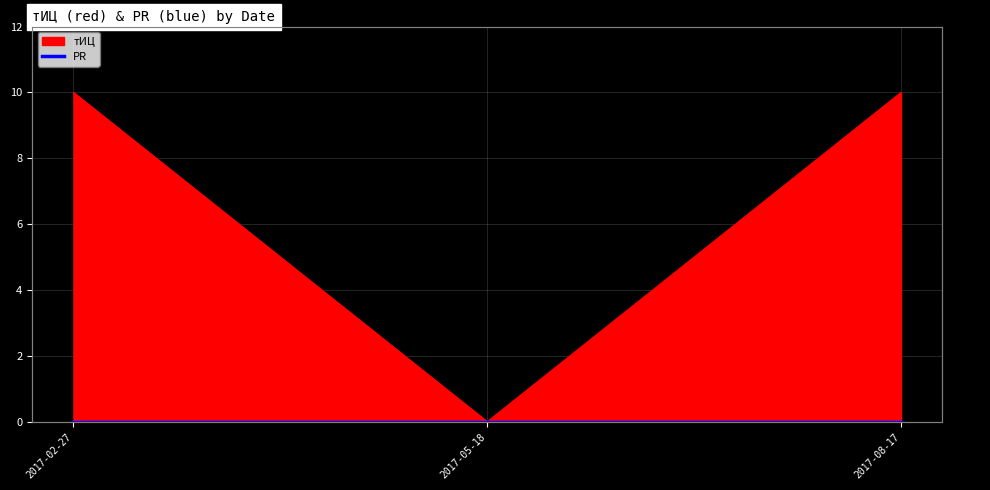

Reading right to left, list all the values displayed in this chart.

10	0	10